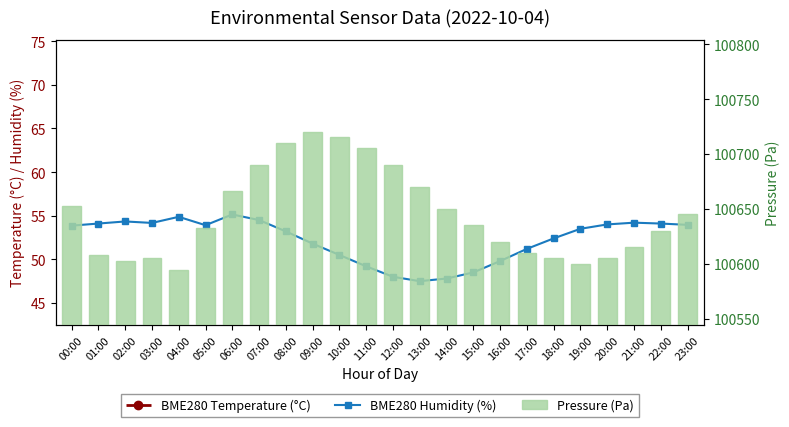

Where does the Pressure (Pa) series first go above 100635?

00:00